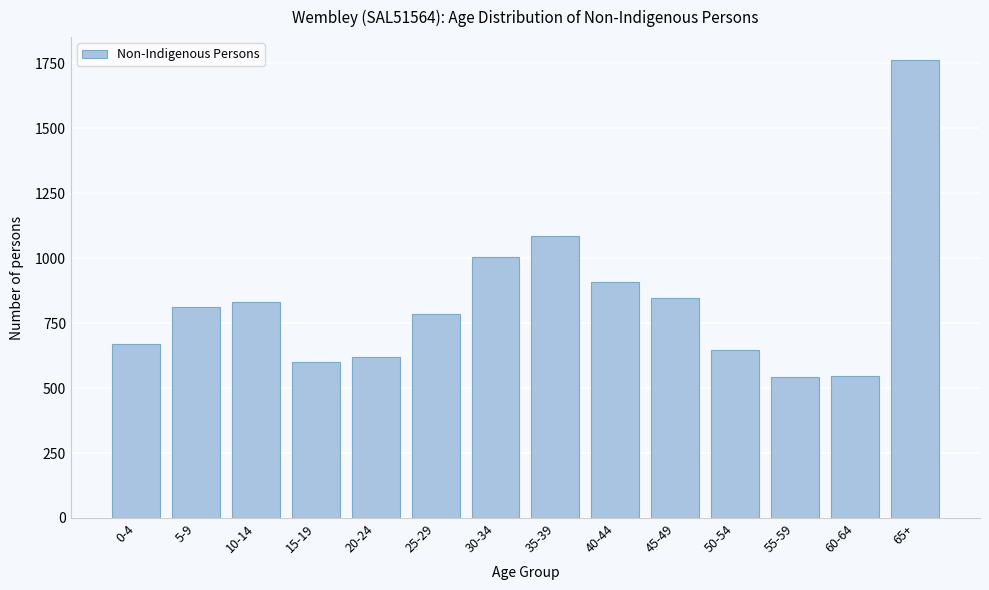

What is the value of the 2nd bar from the left?

813